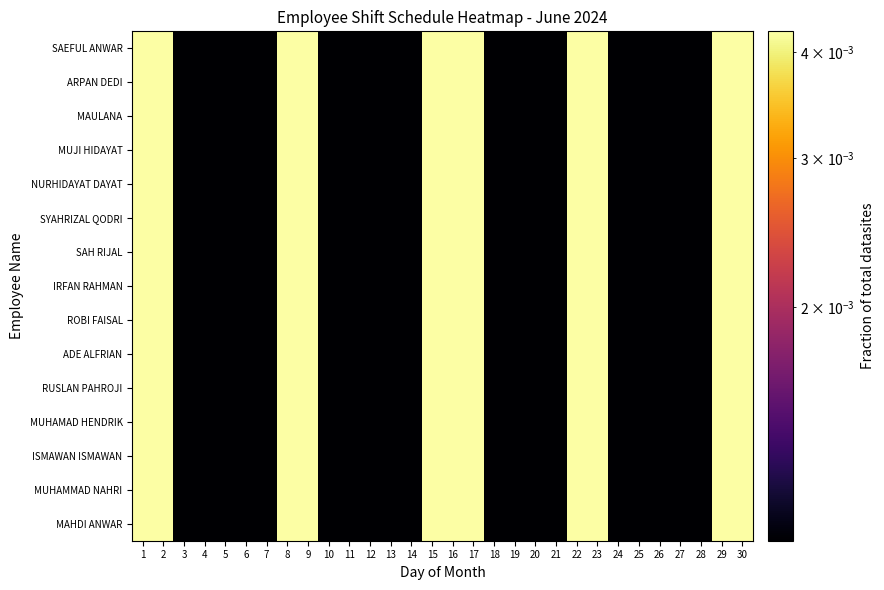

Reading left to right, what are all the values shown in this chart?

SAEFUL ANWAR: 1=0.0	2=0.0	3=0.0	4=0.0	5=0.0	6=0.0	7=0.0	8=0.0	9=0.0	10=0.0	11=0.0	12=0.0	13=0.0	14=0.0	15=0.0	16=0.0	17=0.0	18=0.0	19=0.0	20=0.0	21=0.0	22=0.0	23=0.0	24=0.0	25=0.0	26=0.0	27=0.0	28=0.0	29=0.0	30=0.0
ARPAN DEDI: 1=0.0	2=0.0	3=0.0	4=0.0	5=0.0	6=0.0	7=0.0	8=0.0	9=0.0	10=0.0	11=0.0	12=0.0	13=0.0	14=0.0	15=0.0	16=0.0	17=0.0	18=0.0	19=0.0	20=0.0	21=0.0	22=0.0	23=0.0	24=0.0	25=0.0	26=0.0	27=0.0	28=0.0	29=0.0	30=0.0
MAULANA: 1=0.0	2=0.0	3=0.0	4=0.0	5=0.0	6=0.0	7=0.0	8=0.0	9=0.0	10=0.0	11=0.0	12=0.0	13=0.0	14=0.0	15=0.0	16=0.0	17=0.0	18=0.0	19=0.0	20=0.0	21=0.0	22=0.0	23=0.0	24=0.0	25=0.0	26=0.0	27=0.0	28=0.0	29=0.0	30=0.0
MUJI HIDAYAT: 1=0.0	2=0.0	3=0.0	4=0.0	5=0.0	6=0.0	7=0.0	8=0.0	9=0.0	10=0.0	11=0.0	12=0.0	13=0.0	14=0.0	15=0.0	16=0.0	17=0.0	18=0.0	19=0.0	20=0.0	21=0.0	22=0.0	23=0.0	24=0.0	25=0.0	26=0.0	27=0.0	28=0.0	29=0.0	30=0.0
NURHIDAYAT DAYAT: 1=0.0	2=0.0	3=0.0	4=0.0	5=0.0	6=0.0	7=0.0	8=0.0	9=0.0	10=0.0	11=0.0	12=0.0	13=0.0	14=0.0	15=0.0	16=0.0	17=0.0	18=0.0	19=0.0	20=0.0	21=0.0	22=0.0	23=0.0	24=0.0	25=0.0	26=0.0	27=0.0	28=0.0	29=0.0	30=0.0
SYAHRIZAL QODRI: 1=0.0	2=0.0	3=0.0	4=0.0	5=0.0	6=0.0	7=0.0	8=0.0	9=0.0	10=0.0	11=0.0	12=0.0	13=0.0	14=0.0	15=0.0	16=0.0	17=0.0	18=0.0	19=0.0	20=0.0	21=0.0	22=0.0	23=0.0	24=0.0	25=0.0	26=0.0	27=0.0	28=0.0	29=0.0	30=0.0
SAH RIJAL: 1=0.0	2=0.0	3=0.0	4=0.0	5=0.0	6=0.0	7=0.0	8=0.0	9=0.0	10=0.0	11=0.0	12=0.0	13=0.0	14=0.0	15=0.0	16=0.0	17=0.0	18=0.0	19=0.0	20=0.0	21=0.0	22=0.0	23=0.0	24=0.0	25=0.0	26=0.0	27=0.0	28=0.0	29=0.0	30=0.0
IRFAN RAHMAN: 1=0.0	2=0.0	3=0.0	4=0.0	5=0.0	6=0.0	7=0.0	8=0.0	9=0.0	10=0.0	11=0.0	12=0.0	13=0.0	14=0.0	15=0.0	16=0.0	17=0.0	18=0.0	19=0.0	20=0.0	21=0.0	22=0.0	23=0.0	24=0.0	25=0.0	26=0.0	27=0.0	28=0.0	29=0.0	30=0.0
ROBI FAISAL: 1=0.0	2=0.0	3=0.0	4=0.0	5=0.0	6=0.0	7=0.0	8=0.0	9=0.0	10=0.0	11=0.0	12=0.0	13=0.0	14=0.0	15=0.0	16=0.0	17=0.0	18=0.0	19=0.0	20=0.0	21=0.0	22=0.0	23=0.0	24=0.0	25=0.0	26=0.0	27=0.0	28=0.0	29=0.0	30=0.0
ADE ALFRIAN: 1=0.0	2=0.0	3=0.0	4=0.0	5=0.0	6=0.0	7=0.0	8=0.0	9=0.0	10=0.0	11=0.0	12=0.0	13=0.0	14=0.0	15=0.0	16=0.0	17=0.0	18=0.0	19=0.0	20=0.0	21=0.0	22=0.0	23=0.0	24=0.0	25=0.0	26=0.0	27=0.0	28=0.0	29=0.0	30=0.0
RUSLAN PAHROJI: 1=0.0	2=0.0	3=0.0	4=0.0	5=0.0	6=0.0	7=0.0	8=0.0	9=0.0	10=0.0	11=0.0	12=0.0	13=0.0	14=0.0	15=0.0	16=0.0	17=0.0	18=0.0	19=0.0	20=0.0	21=0.0	22=0.0	23=0.0	24=0.0	25=0.0	26=0.0	27=0.0	28=0.0	29=0.0	30=0.0
MUHAMAD HENDRIK: 1=0.0	2=0.0	3=0.0	4=0.0	5=0.0	6=0.0	7=0.0	8=0.0	9=0.0	10=0.0	11=0.0	12=0.0	13=0.0	14=0.0	15=0.0	16=0.0	17=0.0	18=0.0	19=0.0	20=0.0	21=0.0	22=0.0	23=0.0	24=0.0	25=0.0	26=0.0	27=0.0	28=0.0	29=0.0	30=0.0
ISMAWAN ISMAWAN: 1=0.0	2=0.0	3=0.0	4=0.0	5=0.0	6=0.0	7=0.0	8=0.0	9=0.0	10=0.0	11=0.0	12=0.0	13=0.0	14=0.0	15=0.0	16=0.0	17=0.0	18=0.0	19=0.0	20=0.0	21=0.0	22=0.0	23=0.0	24=0.0	25=0.0	26=0.0	27=0.0	28=0.0	29=0.0	30=0.0
MUHAMMAD NAHRI: 1=0.0	2=0.0	3=0.0	4=0.0	5=0.0	6=0.0	7=0.0	8=0.0	9=0.0	10=0.0	11=0.0	12=0.0	13=0.0	14=0.0	15=0.0	16=0.0	17=0.0	18=0.0	19=0.0	20=0.0	21=0.0	22=0.0	23=0.0	24=0.0	25=0.0	26=0.0	27=0.0	28=0.0	29=0.0	30=0.0
MAHDI ANWAR: 1=0.0	2=0.0	3=0.0	4=0.0	5=0.0	6=0.0	7=0.0	8=0.0	9=0.0	10=0.0	11=0.0	12=0.0	13=0.0	14=0.0	15=0.0	16=0.0	17=0.0	18=0.0	19=0.0	20=0.0	21=0.0	22=0.0	23=0.0	24=0.0	25=0.0	26=0.0	27=0.0	28=0.0	29=0.0	30=0.0